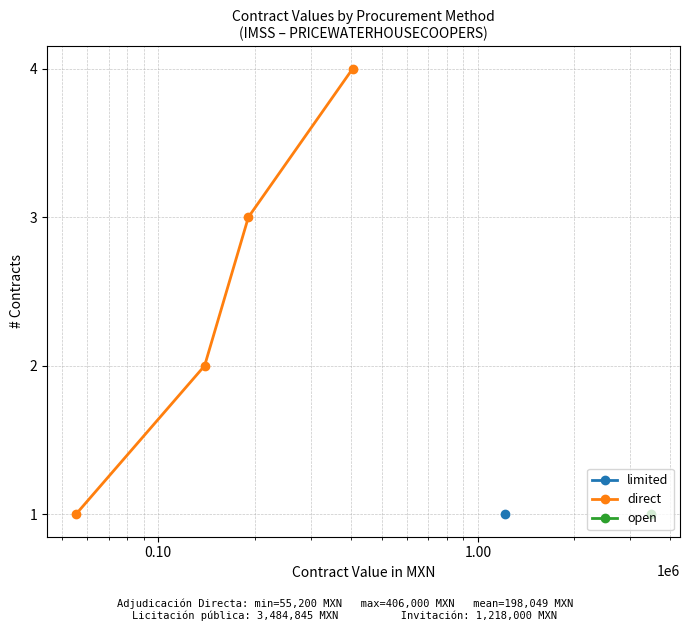

True or false: direct has more than 1 interior local peaks.

False